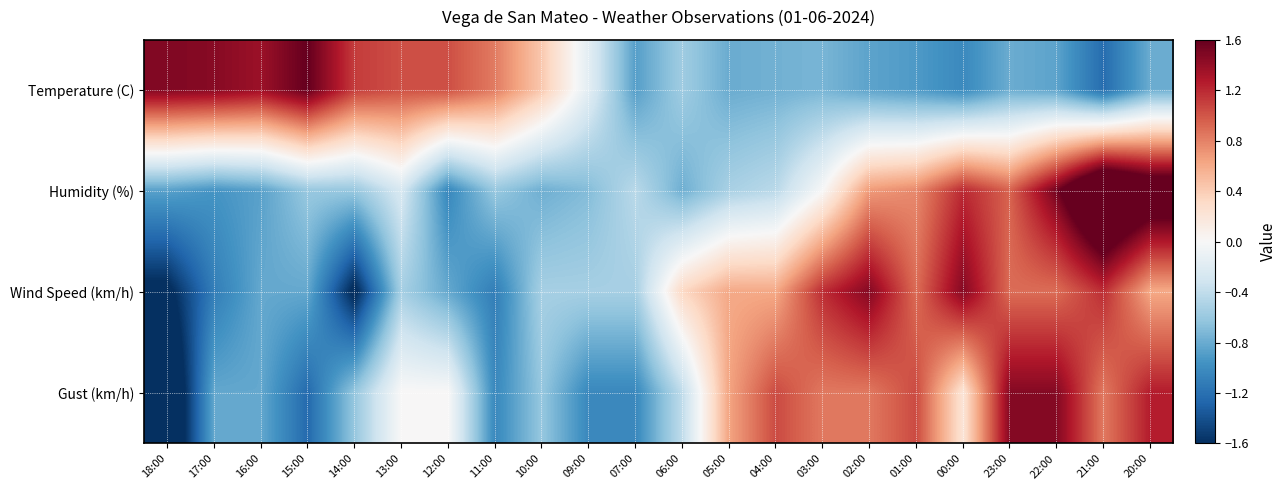

Reading left to right, what are all the values shown in this chart?

Temperature (C): 18:00=1.5	17:00=1.5	16:00=1.4	15:00=1.6	14:00=1.1	13:00=1.0	12:00=1.0	11:00=0.8	10:00=0.4	09:00=-0.2	07:00=-0.9	06:00=-0.6	05:00=-0.8	04:00=-0.8	03:00=-0.7	02:00=-0.9	01:00=-0.9	00:00=-1.0	23:00=-0.8	22:00=-0.9	21:00=-1.2	20:00=-0.8
Humidity (%): 18:00=-0.9	17:00=-0.9	16:00=-0.9	15:00=-0.6	14:00=-0.6	13:00=-0.3	12:00=-1.0	11:00=-0.6	10:00=-0.8	09:00=-0.7	07:00=-0.4	06:00=-0.8	05:00=-0.5	04:00=-0.4	03:00=-0.0	02:00=0.7	01:00=0.8	00:00=1.2	23:00=0.9	22:00=1.5	21:00=2.3	20:00=2.0
Wind Speed (km/h): 18:00=-1.7	17:00=-1.1	16:00=-0.8	15:00=-0.8	14:00=-1.7	13:00=-0.5	12:00=-0.8	11:00=-1.1	10:00=-0.5	09:00=-0.5	07:00=-0.5	06:00=0.3	05:00=0.6	04:00=0.6	03:00=1.2	02:00=1.5	01:00=0.9	00:00=1.5	23:00=0.9	22:00=0.9	21:00=1.2	20:00=0.6
Gust (km/h): 18:00=-2.1	17:00=-0.8	16:00=-0.8	15:00=-1.2	14:00=-0.6	13:00=0.0	12:00=0.0	11:00=-1.0	10:00=-0.6	09:00=-1.0	07:00=-1.0	06:00=-0.4	05:00=0.6	04:00=1.1	03:00=0.8	02:00=0.8	01:00=1.1	00:00=0.2	23:00=1.5	22:00=1.5	21:00=0.8	20:00=1.3